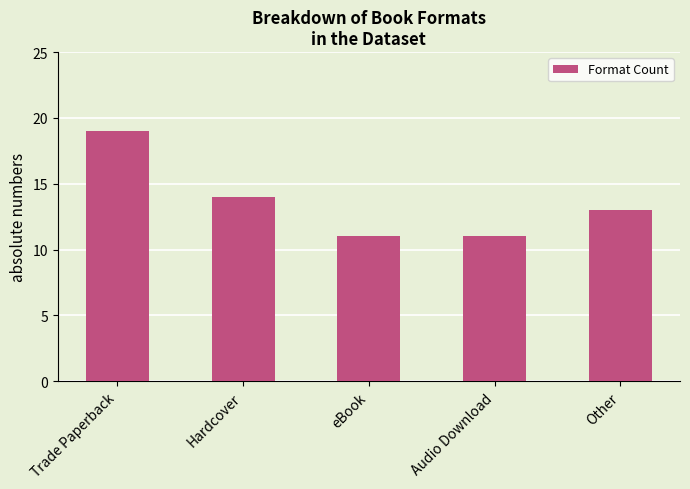

At which label is the value closest to 15?

Hardcover